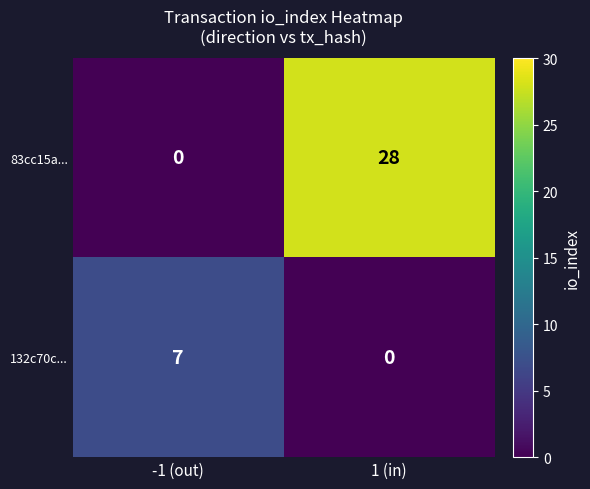

What is the difference between the highest and lowest values at -1 (out)?

7